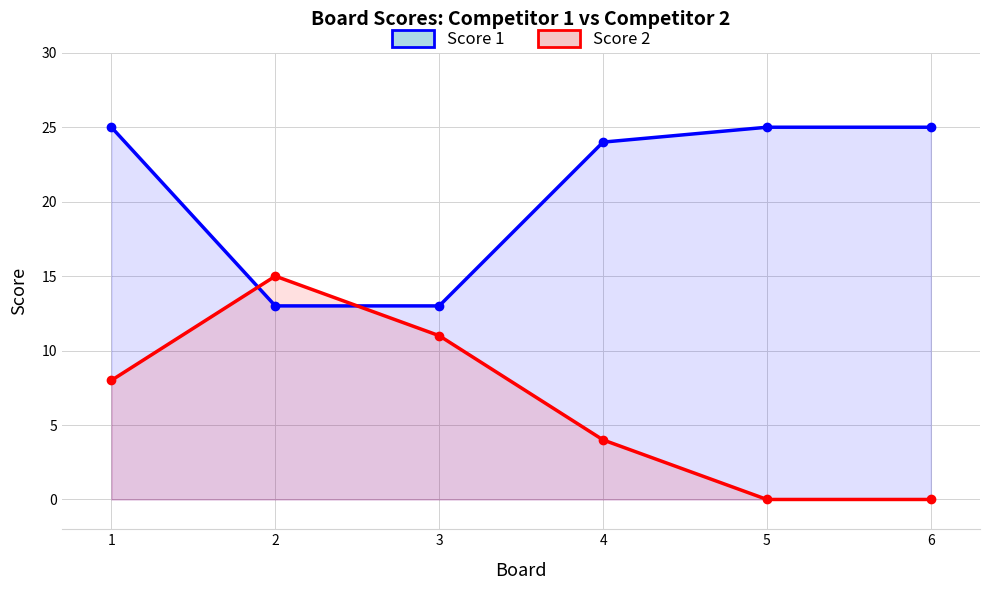

The Score 2 series shows 6 at 2. True or false?

False